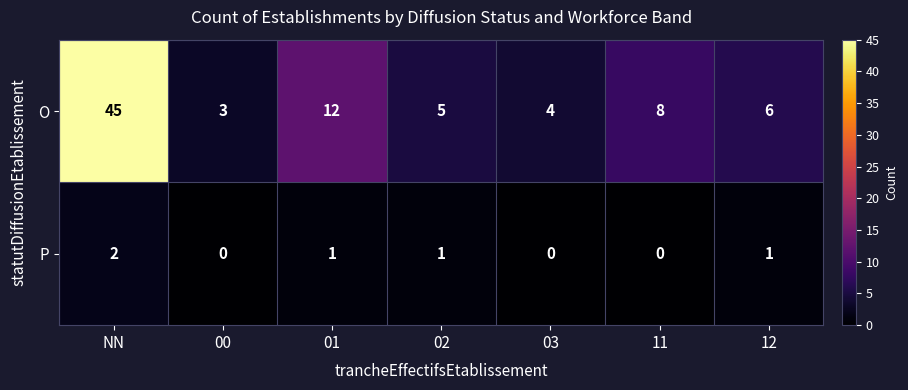

How many P values are between 0 and 1?

6